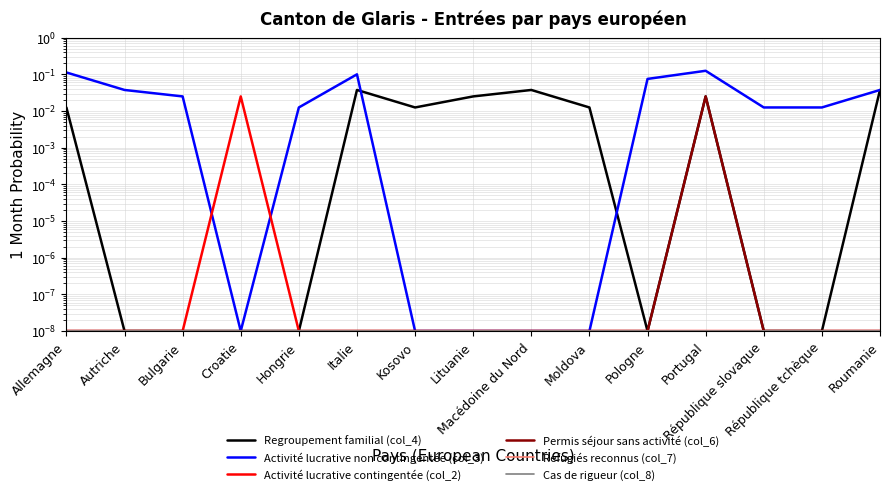

Is the value of Permis séjour sans activité (col_6) at Bulgarie greater than the value of Réfugiés reconnus (col_7) at République tchèque?

No